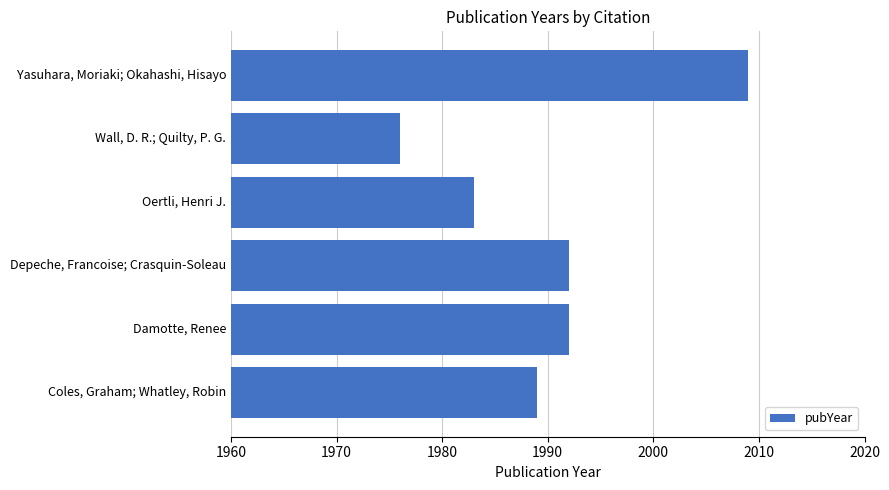

The value at Oertli, Henri J. is 1983. True or false?

True